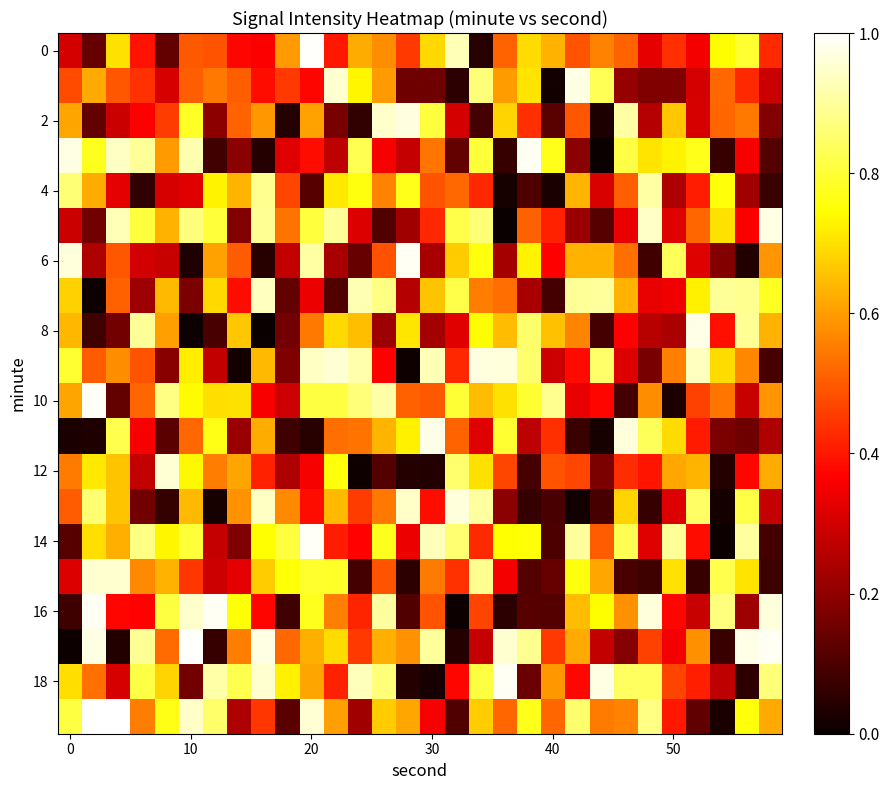

At which category is the sum across all series the highest?

20